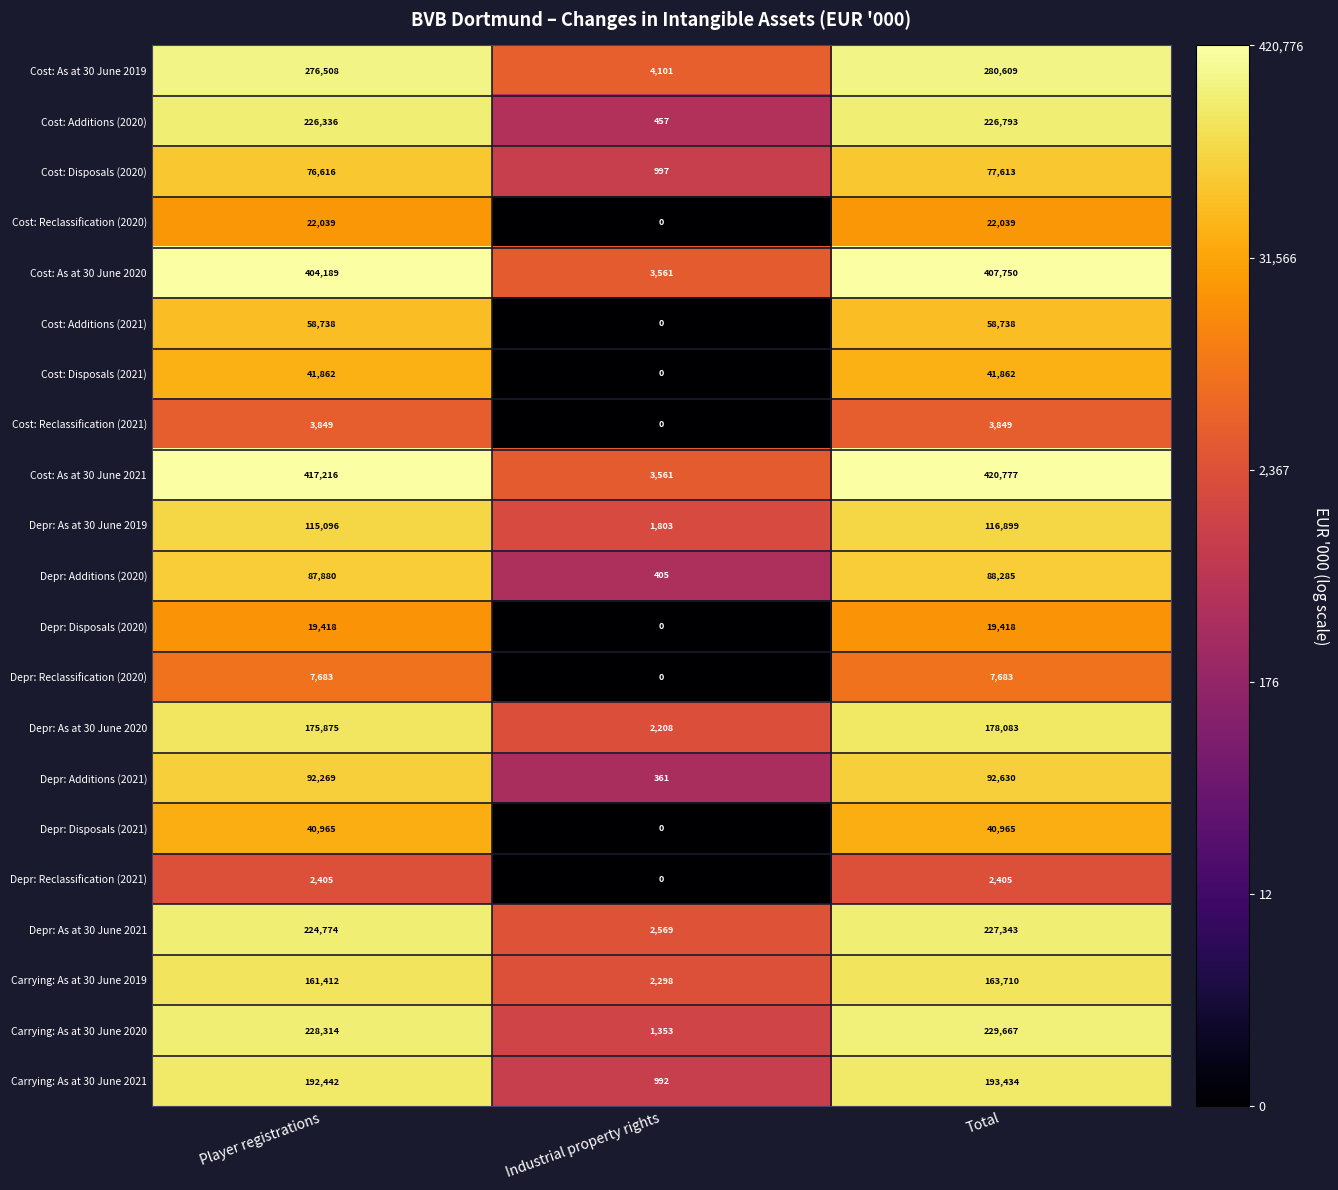

The Depr: Reclassification (2020) series shows 7683 at Total. True or false?

True